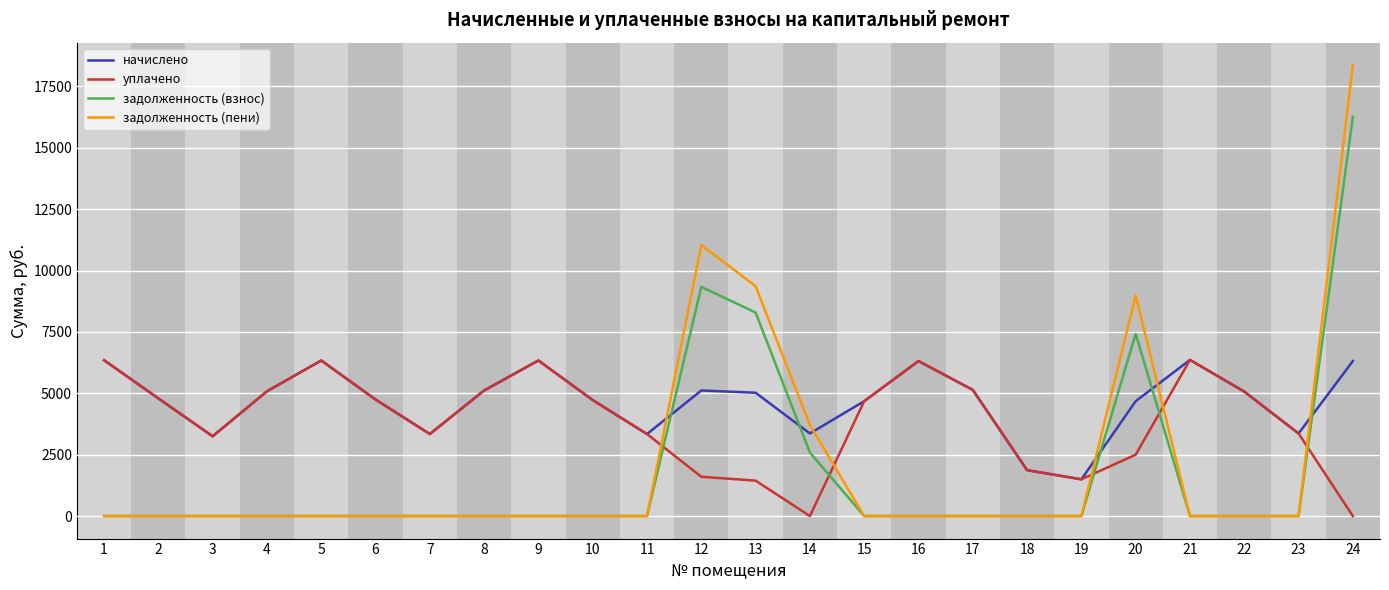

Where does the начислено series first go above 5022?

1